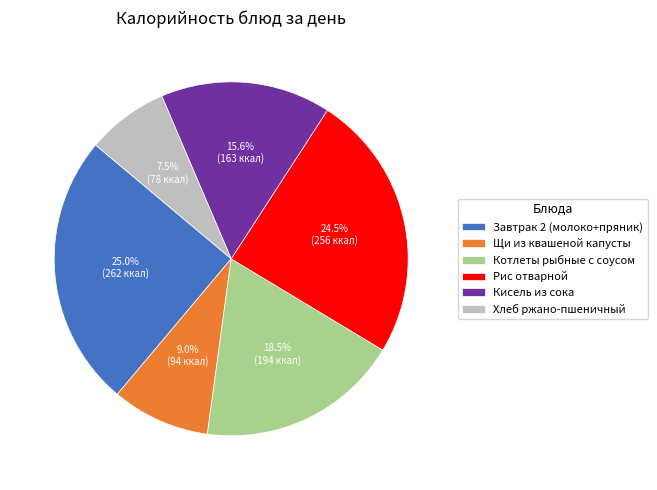

What percentage do Котлеты рыбные с соусом and Щи из квашеной капусты together represent?

27.5%